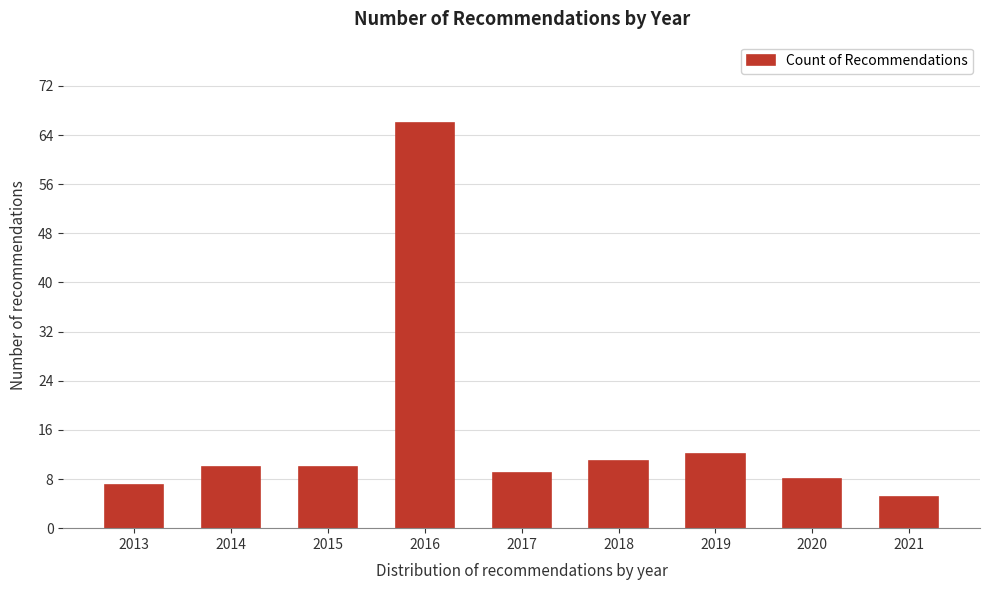

Reading left to right, list all the values displayed in this chart.

7	10	10	66	9	11	12	8	5